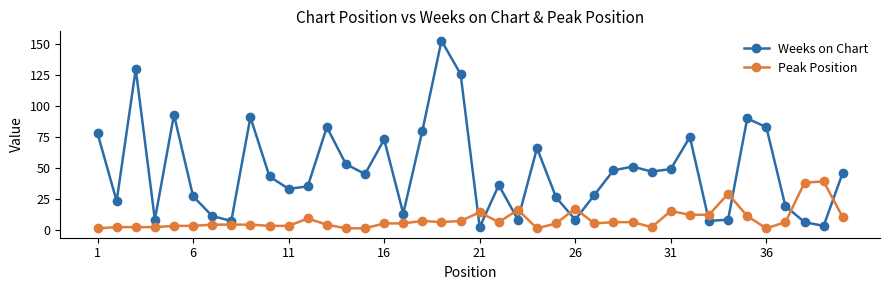

Rank the series by their average value, from highest to lowest.

Weeks on Chart, Peak Position